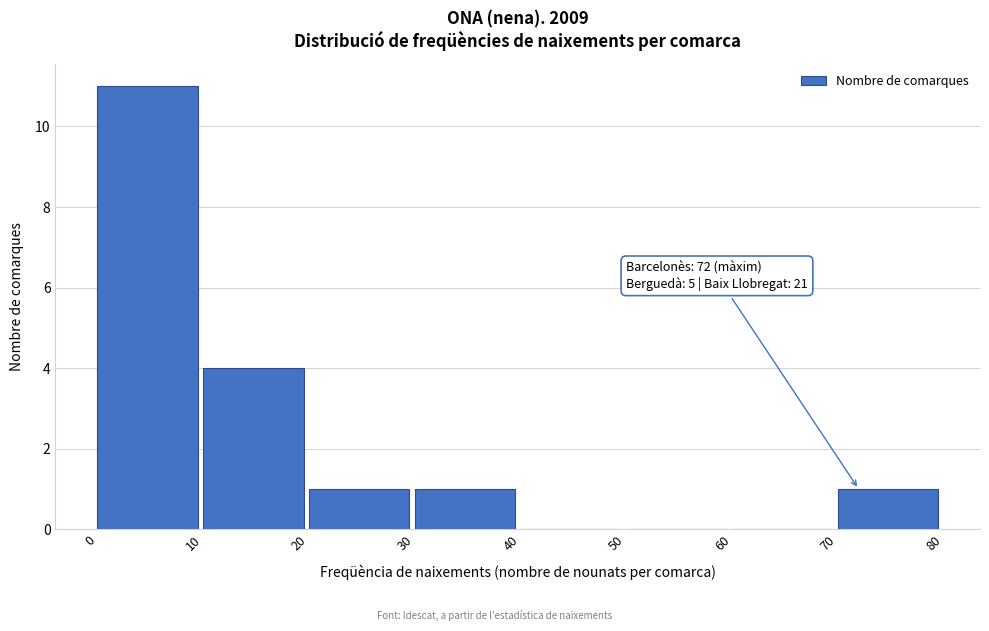

Over which range of the x-axis is the bar tallest?

0 to 10